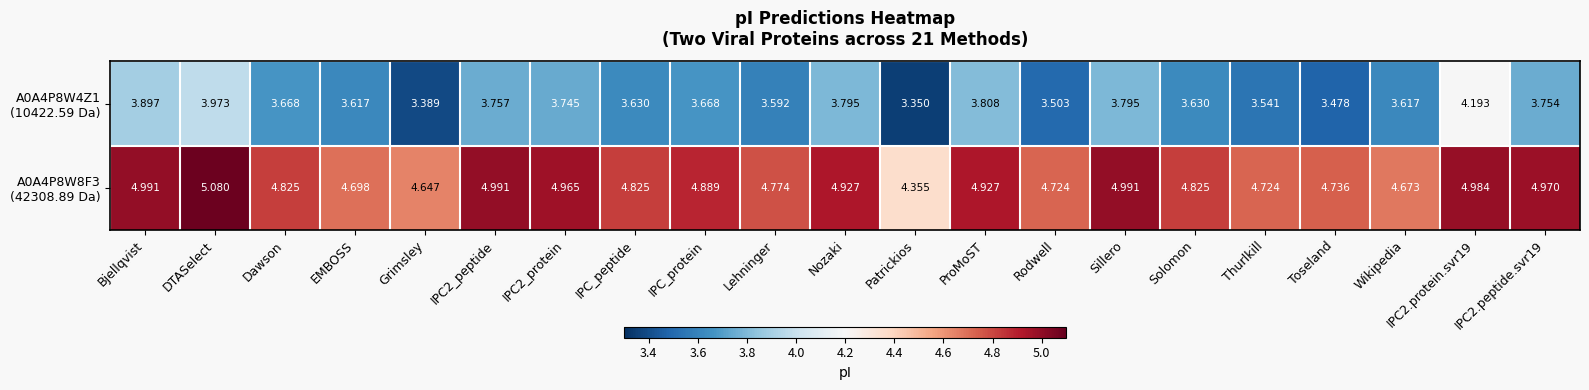

Which category has the lowest value across all series?

Patrickios